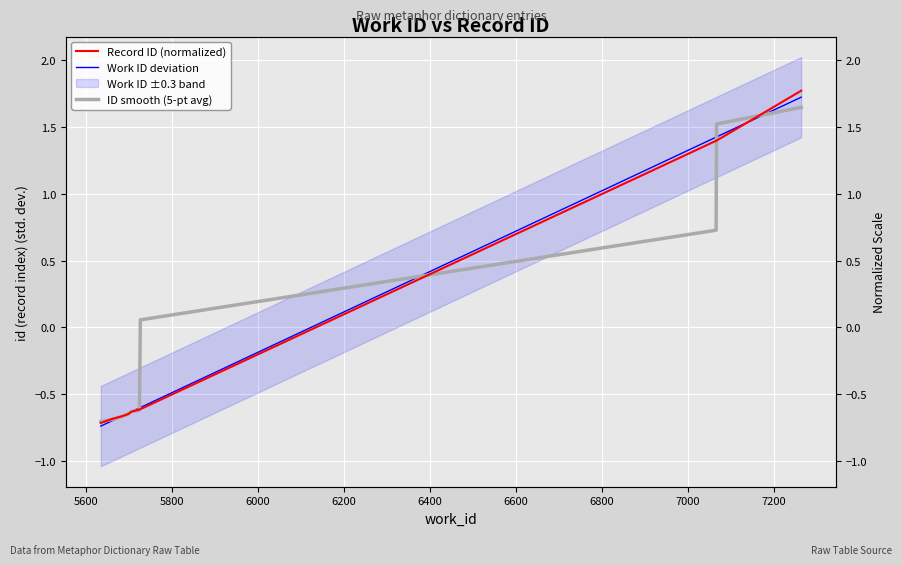

How many values in the ID smooth (5-pt avg) series are below 0?

6